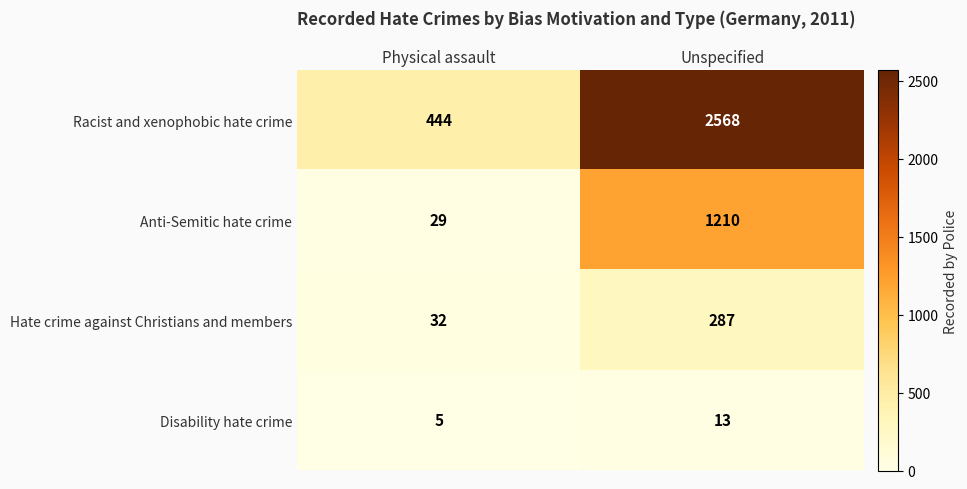

Which series has the largest total across all categories?

Racist and xenophobic hate crime